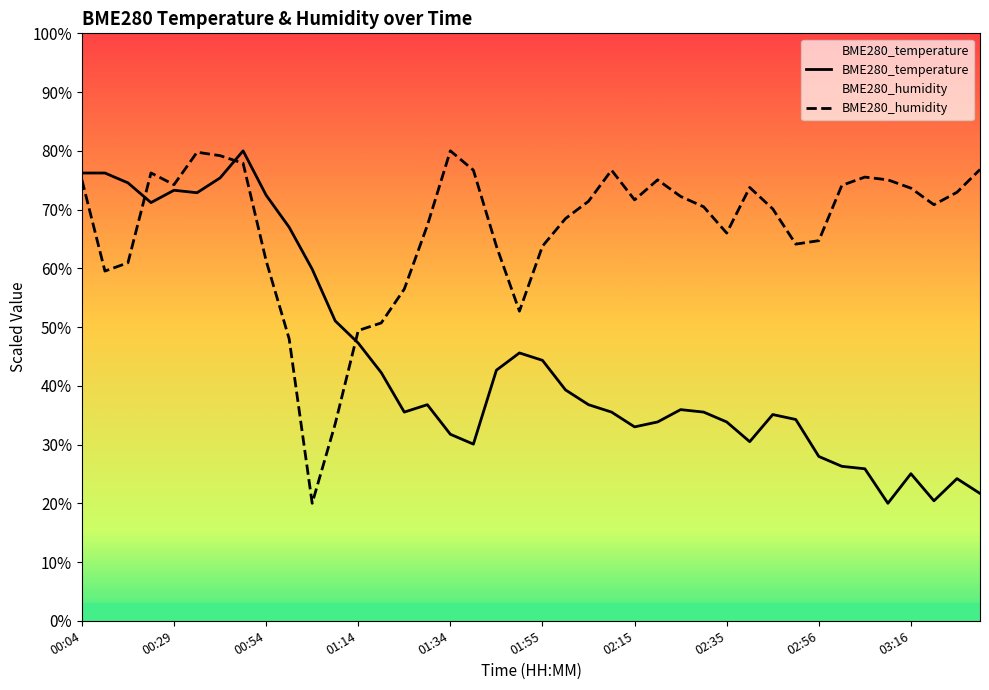

How many interior local valleys does the BME280_temperature series have?

8